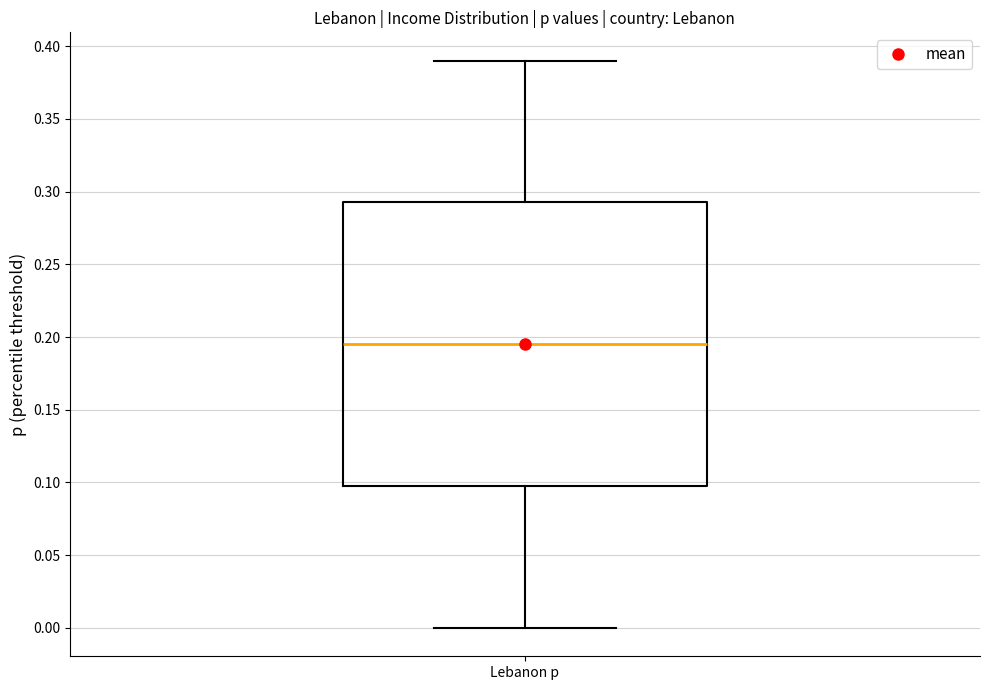

Read this box plot against the y-axis: the position of the median line, the range covered by the box, and the ends of both whiskers. The values are not printed on the chart, so give them approximately, as read against the axis.

median 0.195, box 0.100 to 0.295, whiskers 0.000 to 0.390